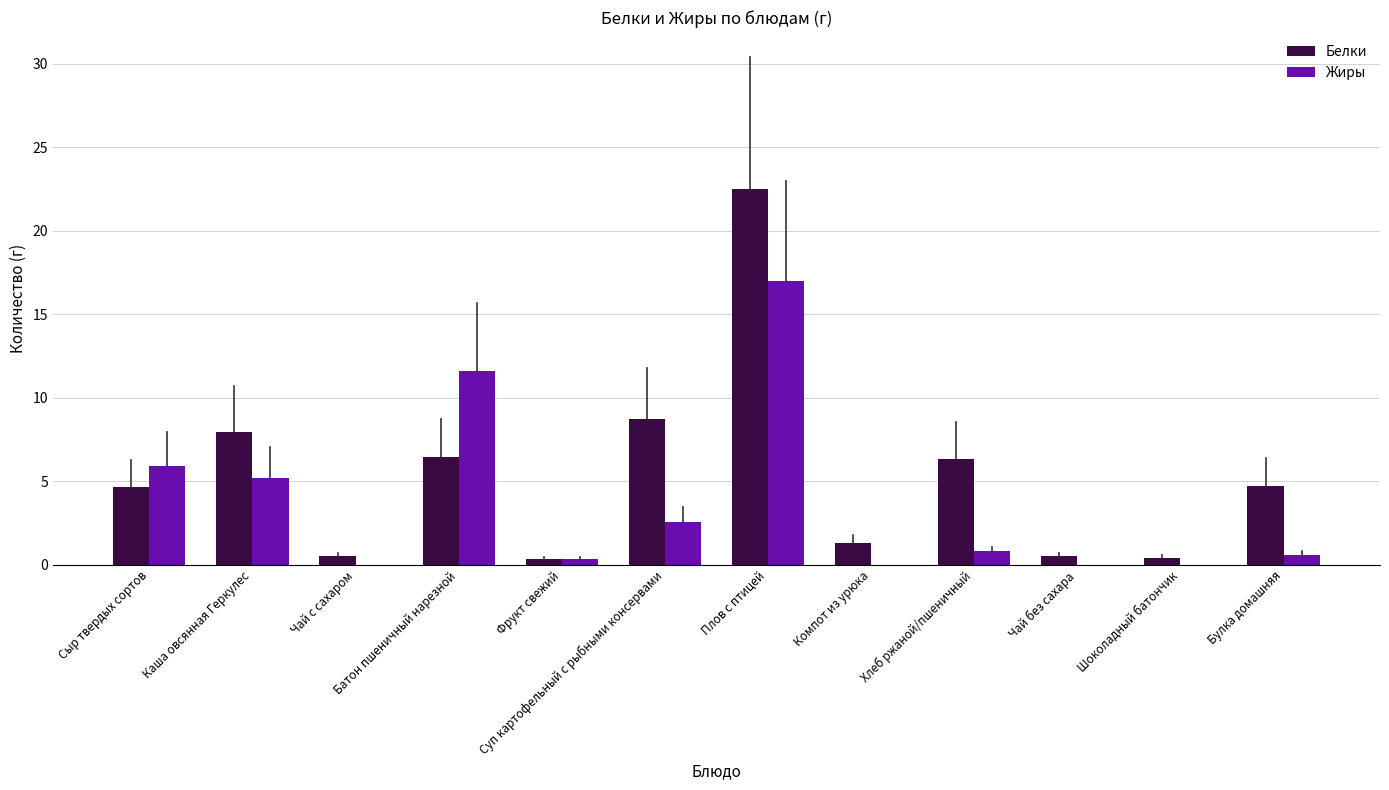

What is the greatest value displayed?

22.5